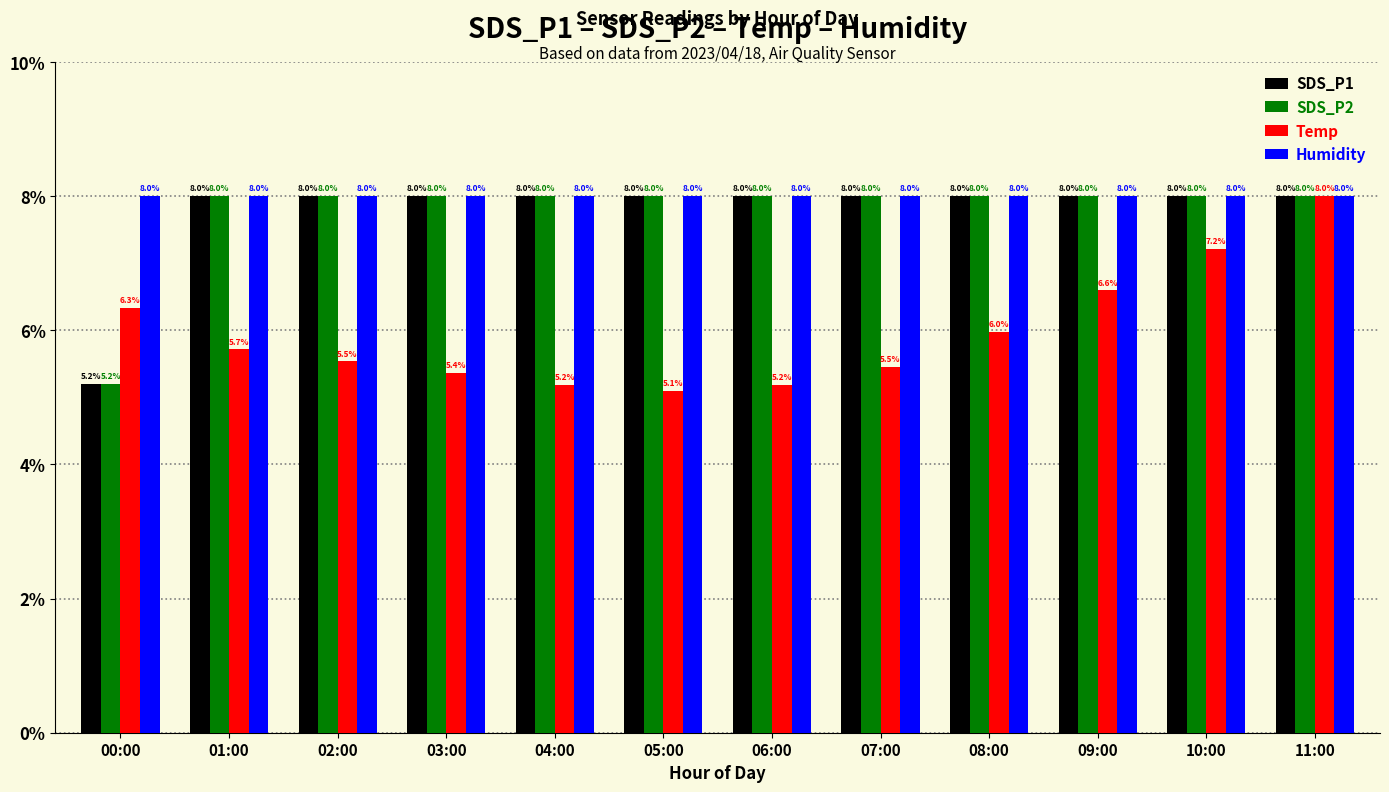

Which label corresponds to the smallest value in the chart?

05:00